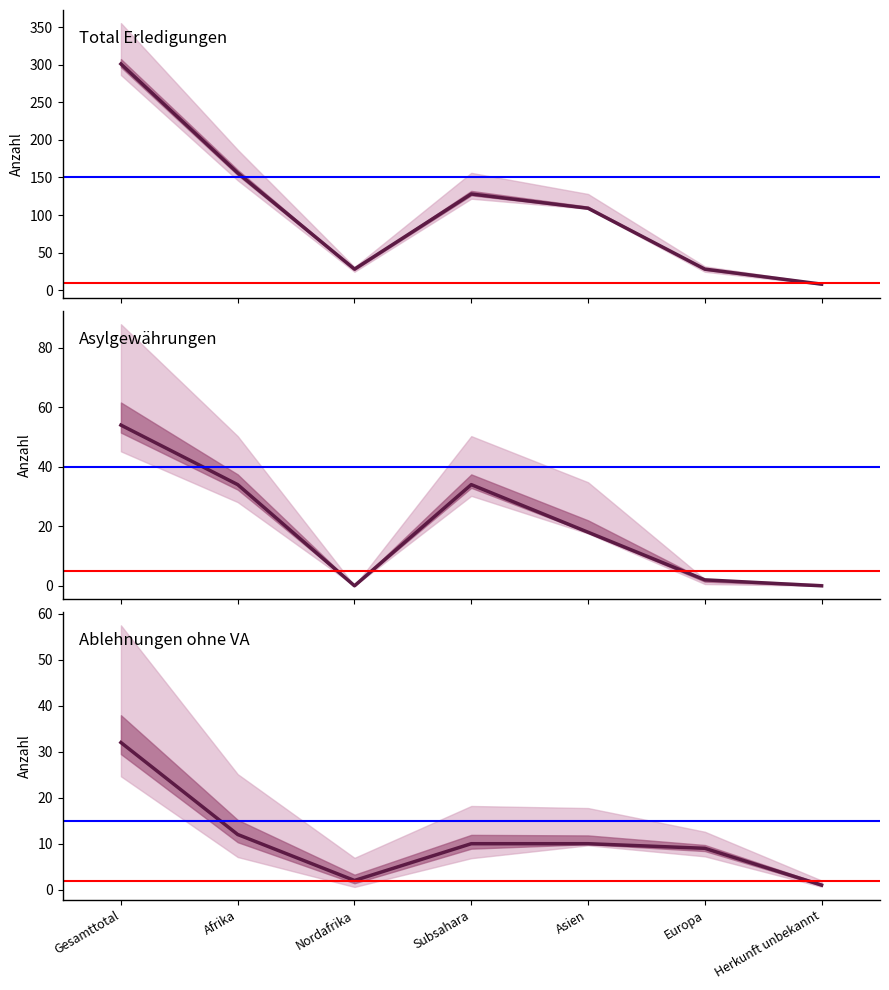

True or false: Asylgewährungen and Ablehnungen ohne VA intersect in this chart.

True